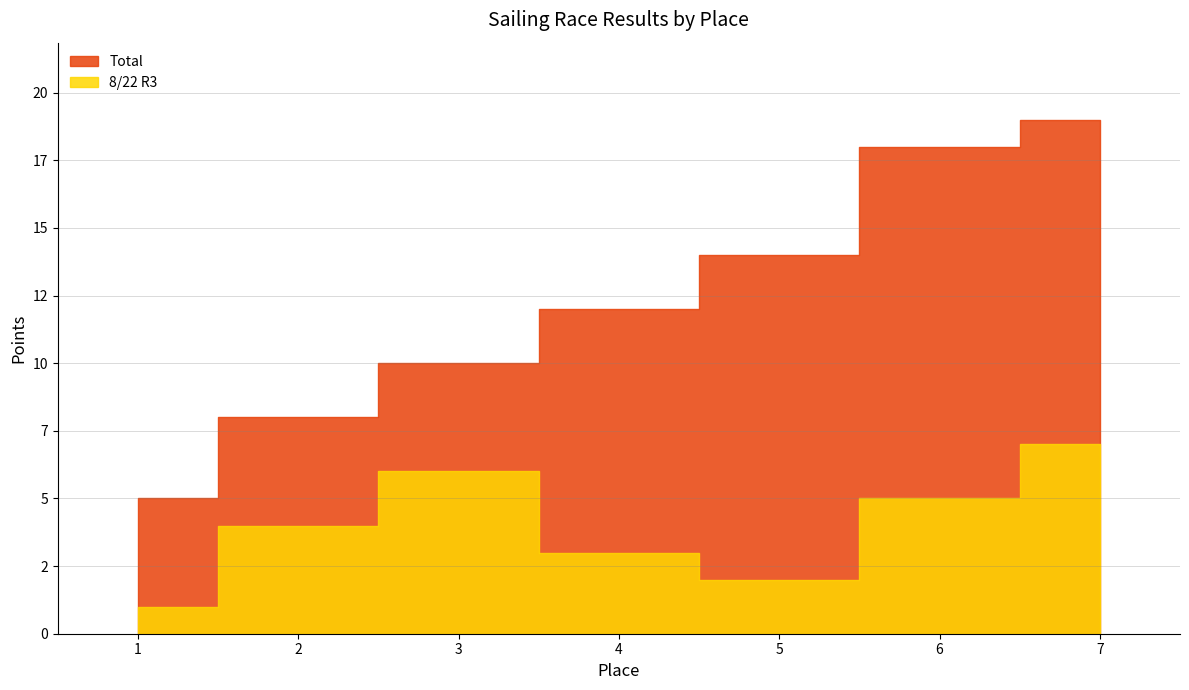

At which label does Total reach its peak?

7